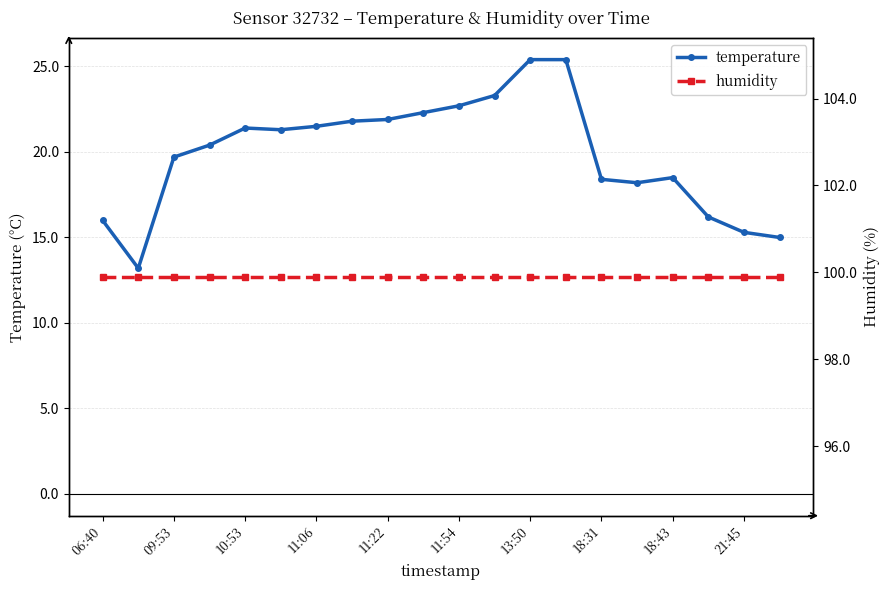

Does the chart have visible grid lines?

Yes